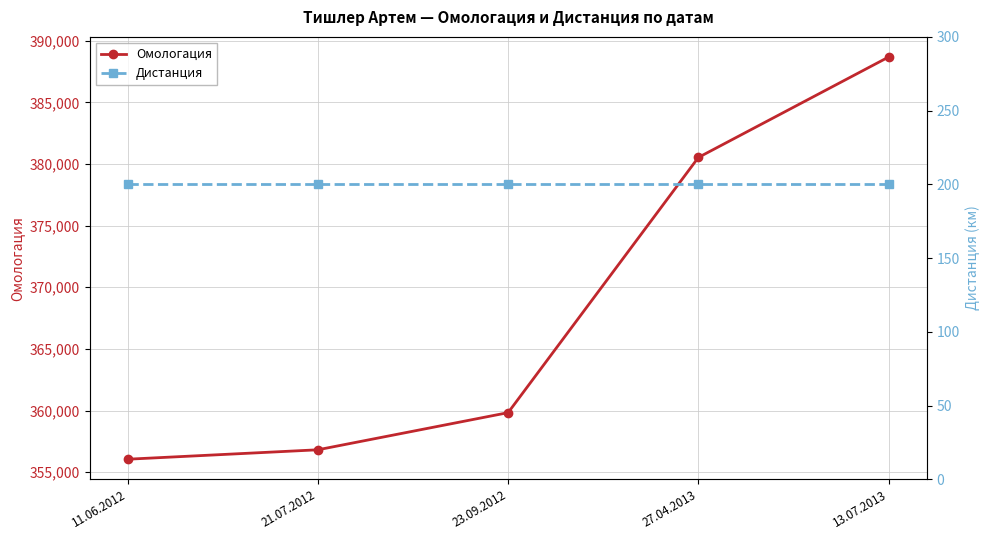

Is it true that Омологация equals 103170 at 13.07.2013?

False